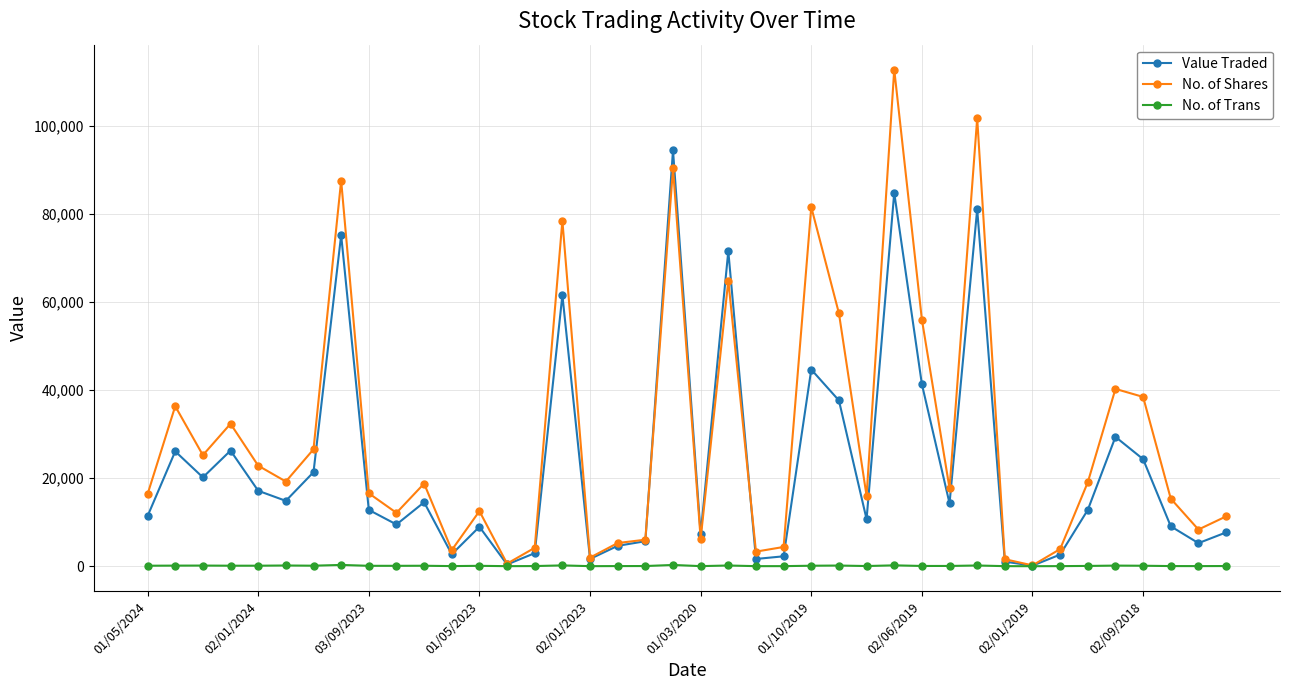

Which series has the largest total across all categories?

No. of Shares